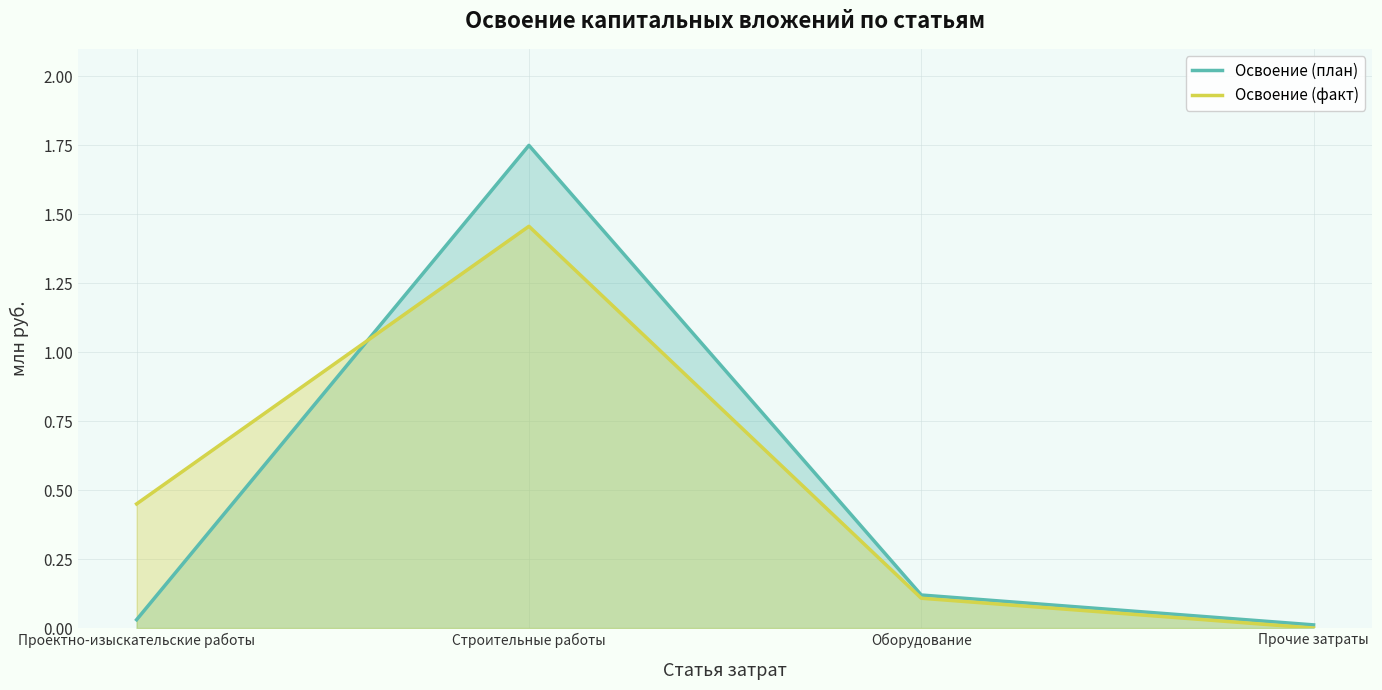

At which category is the sum across all series the highest?

Строительные работы